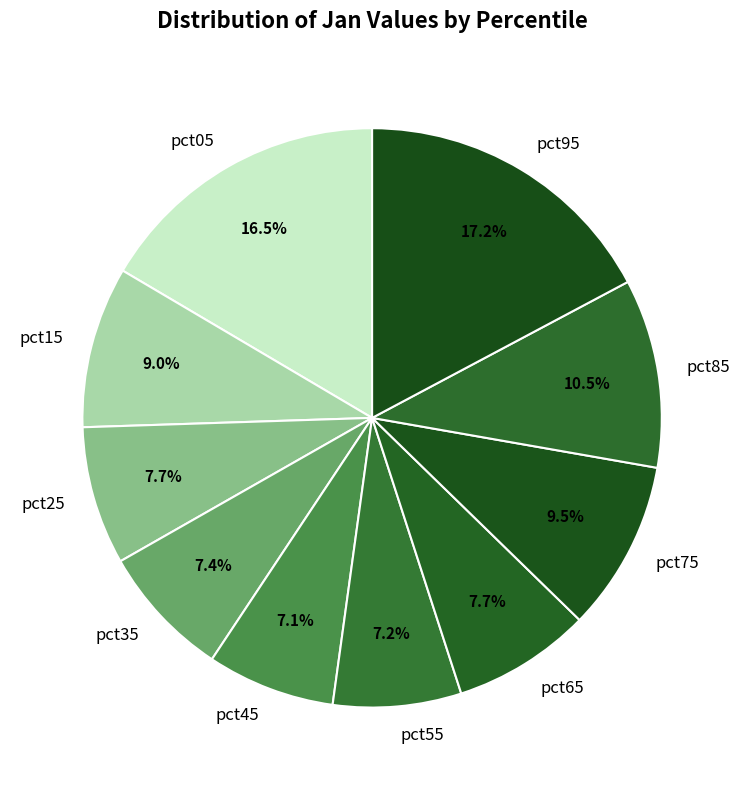

What portion of the pie excludes pct05?

83.5%